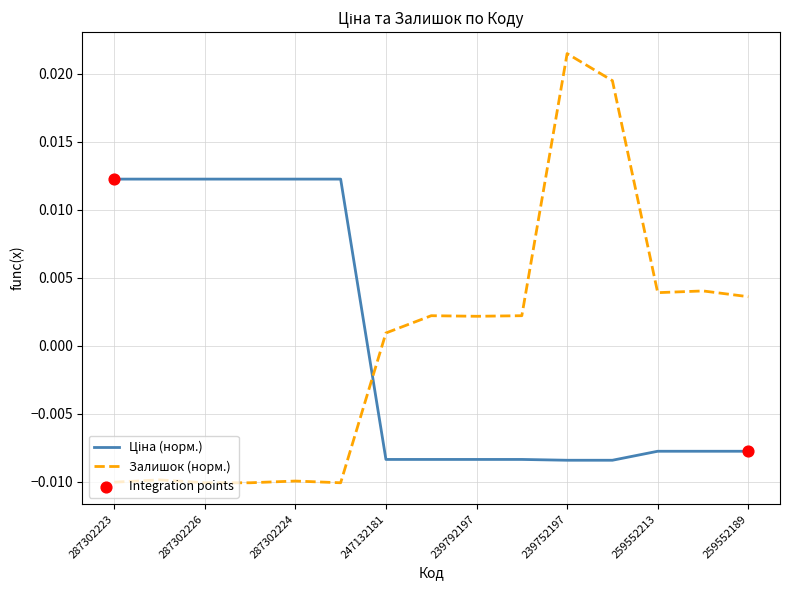

Which series has the widest spread of values?

Залишок (норм.)